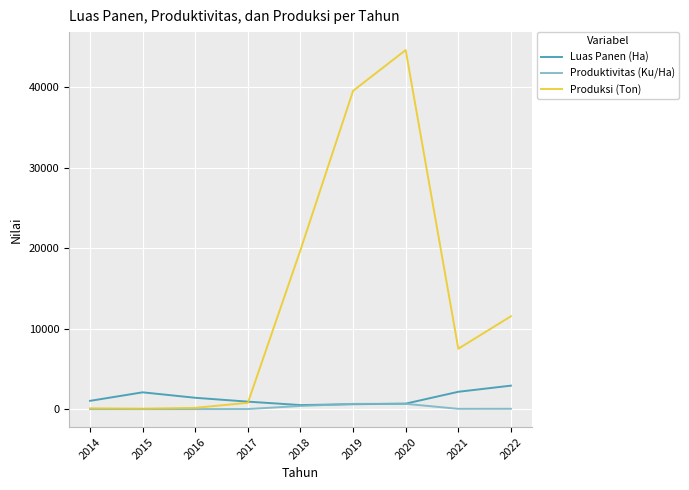

True or false: Produksi (Ton) has a value of 19777.6 at 2018.

True